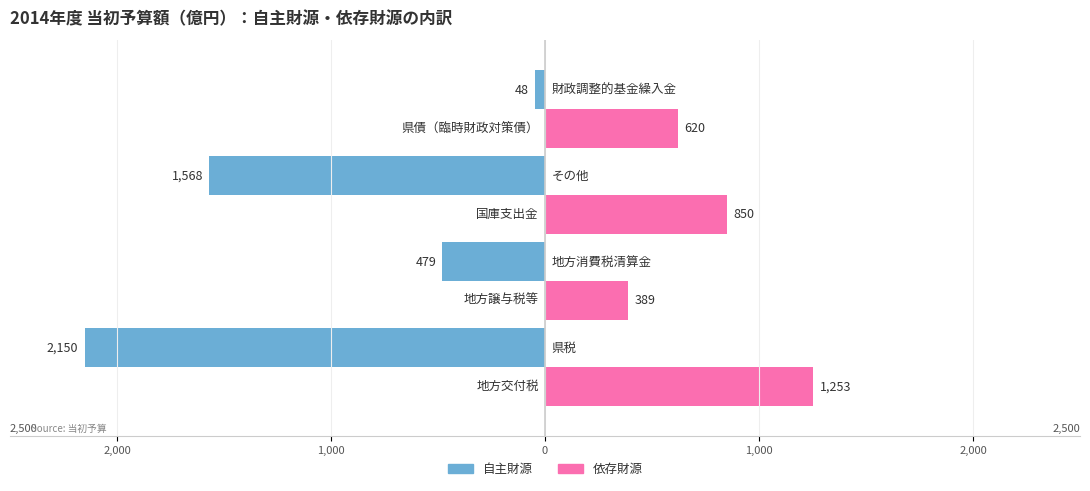

Reading left to right, extract all data points from this chart.

自主財源: 2,000=-2150	1,000=-479	0=-1568	1,000=-48
依存財源: 2,000=1253	1,000=389	0=850	1,000=620